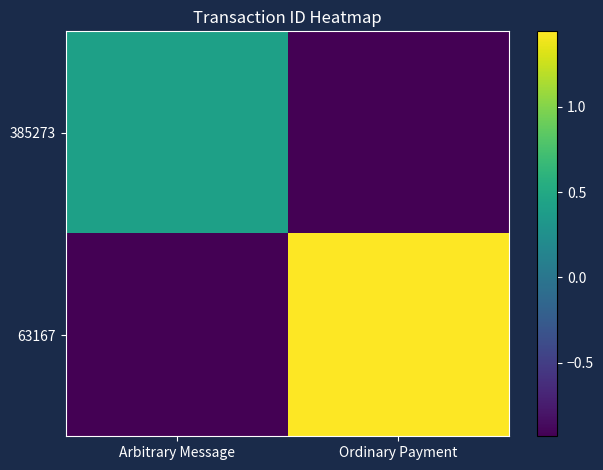

Reading right to left, extract all data points from this chart.

385273: Ordinary Payment=-0.9	Arbitrary Message=0.4
63167: Ordinary Payment=1.4	Arbitrary Message=-0.9